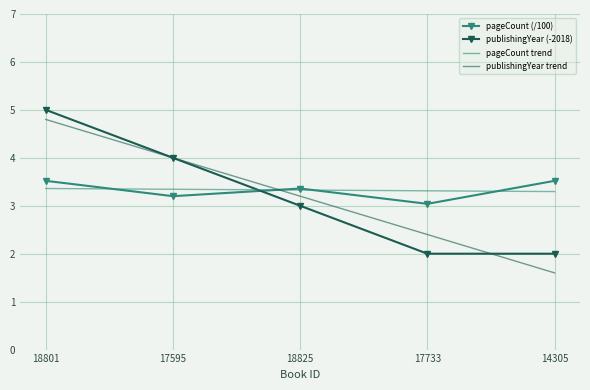

What are all the series names shown in the legend?

pageCount (/100), publishingYear (-2018), pageCount trend, publishingYear trend